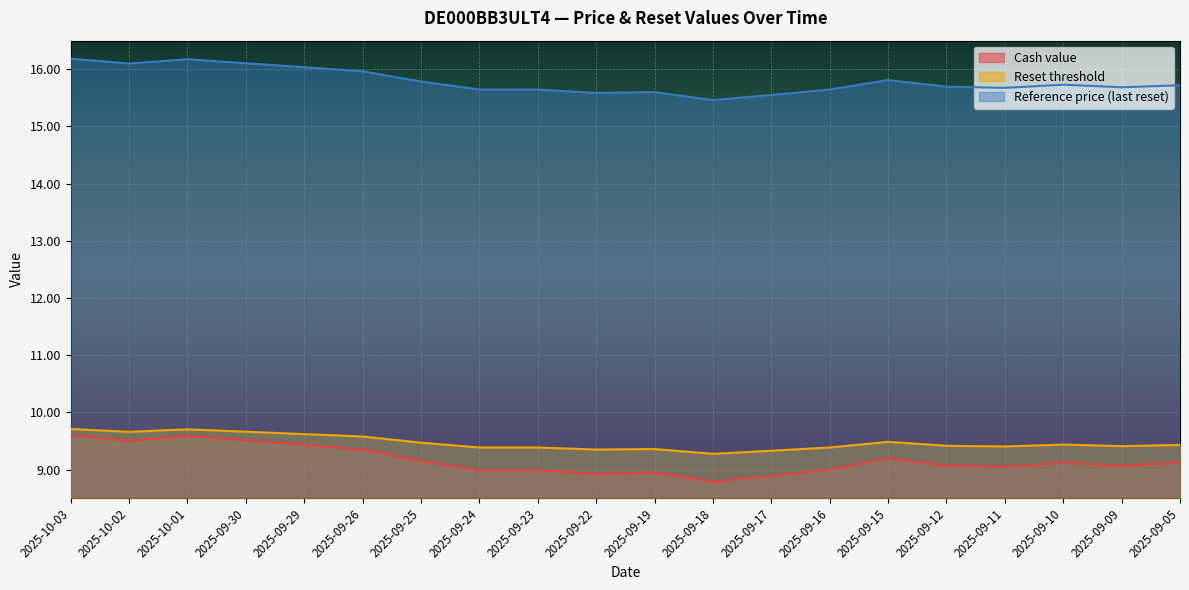

Between 2025-09-30 and 2025-09-15, which is larger?

2025-09-30